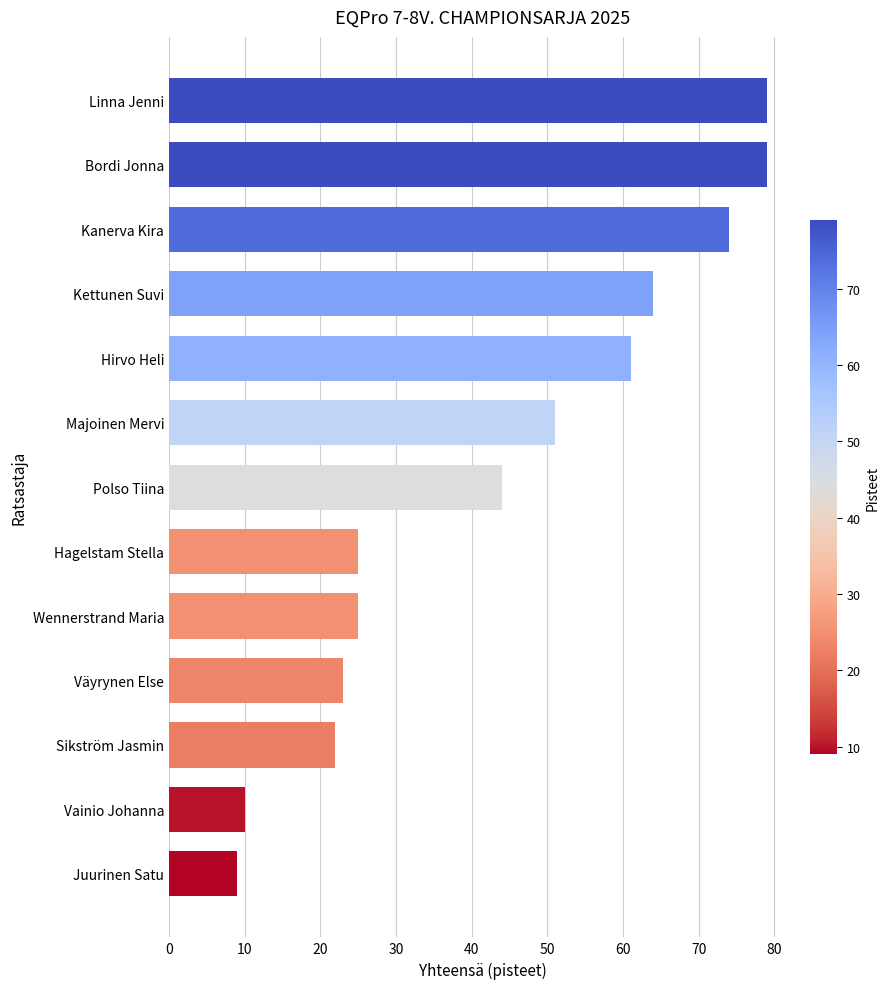

Where is the data nearest to the value 44?

Polso Tiina